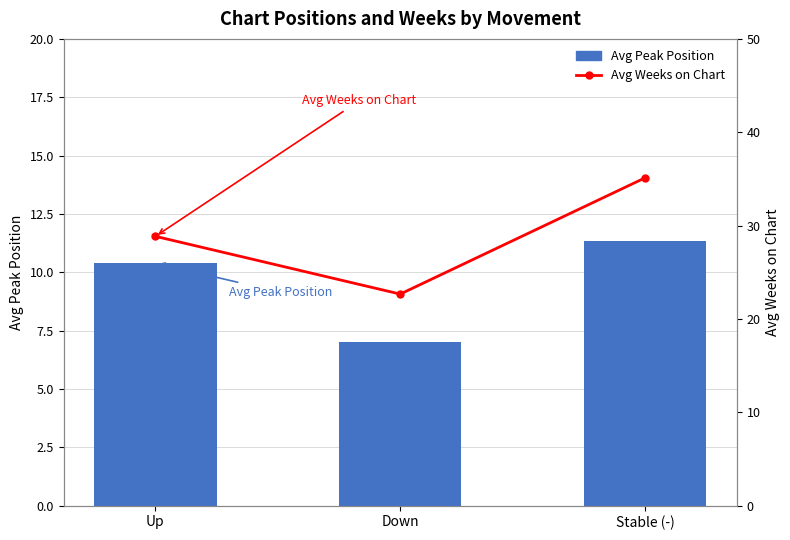

Which series has the largest total across all categories?

Avg Weeks on Chart